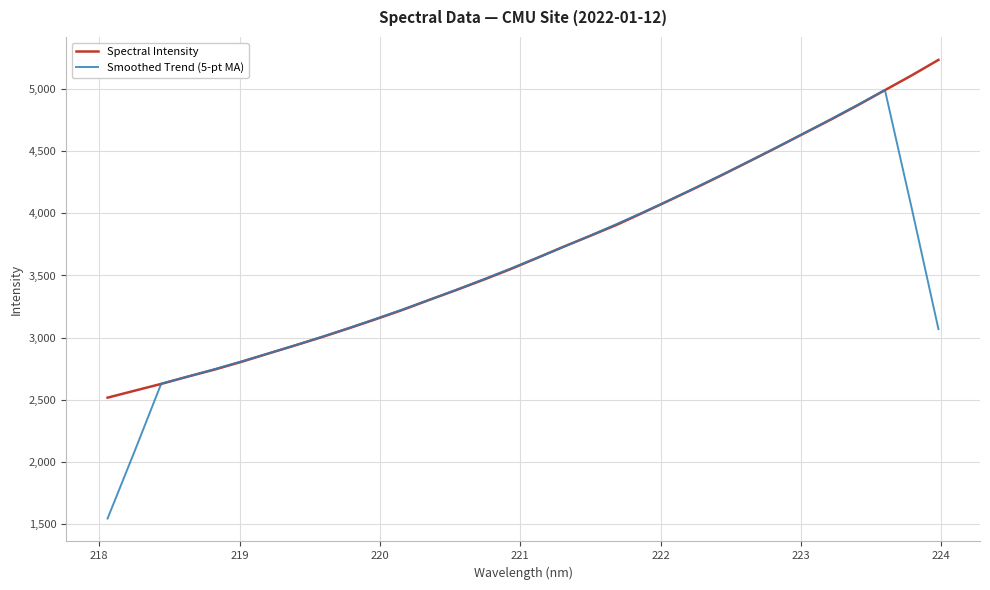

Rank the series by their maximum value, from highest to lowest.

Spectral Intensity, Smoothed Trend (5-pt MA)